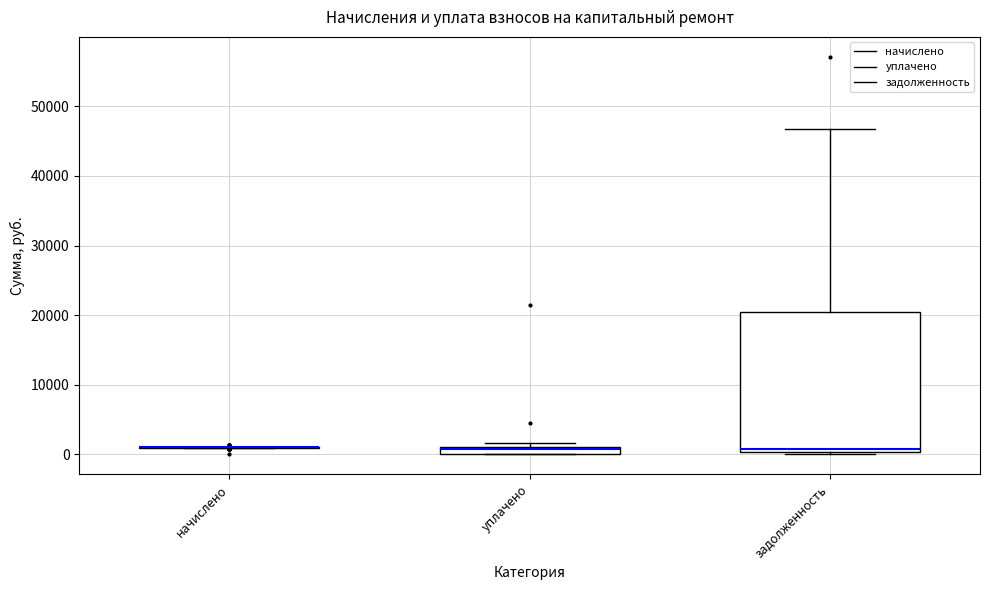

Where is the lower edge of the box for уплачено on the y-axis? The values are not printed on the chart, so give them approximately, as read against the axis.

0